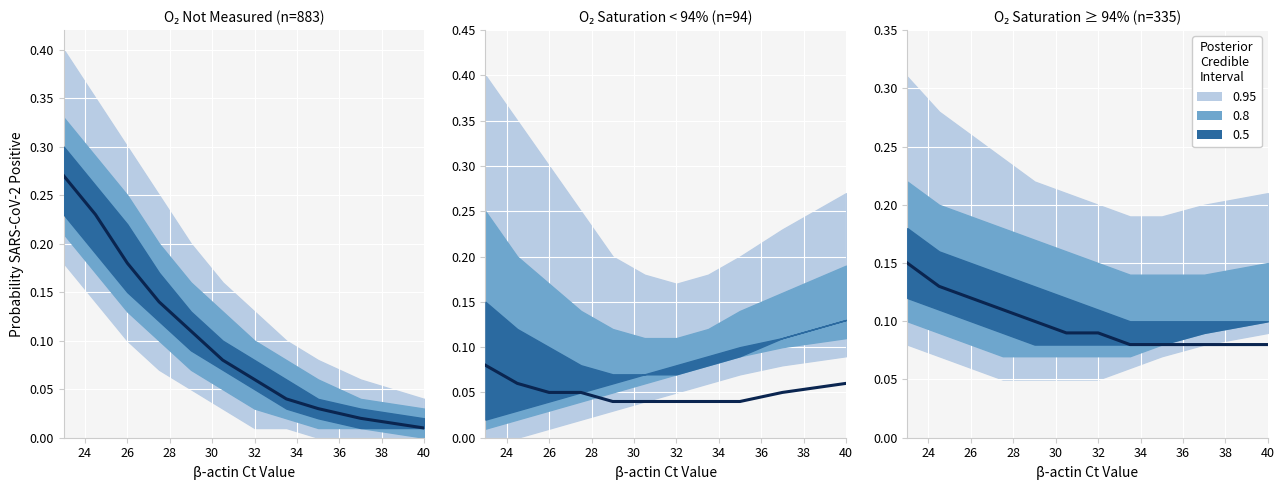

What is the average value?

0.1